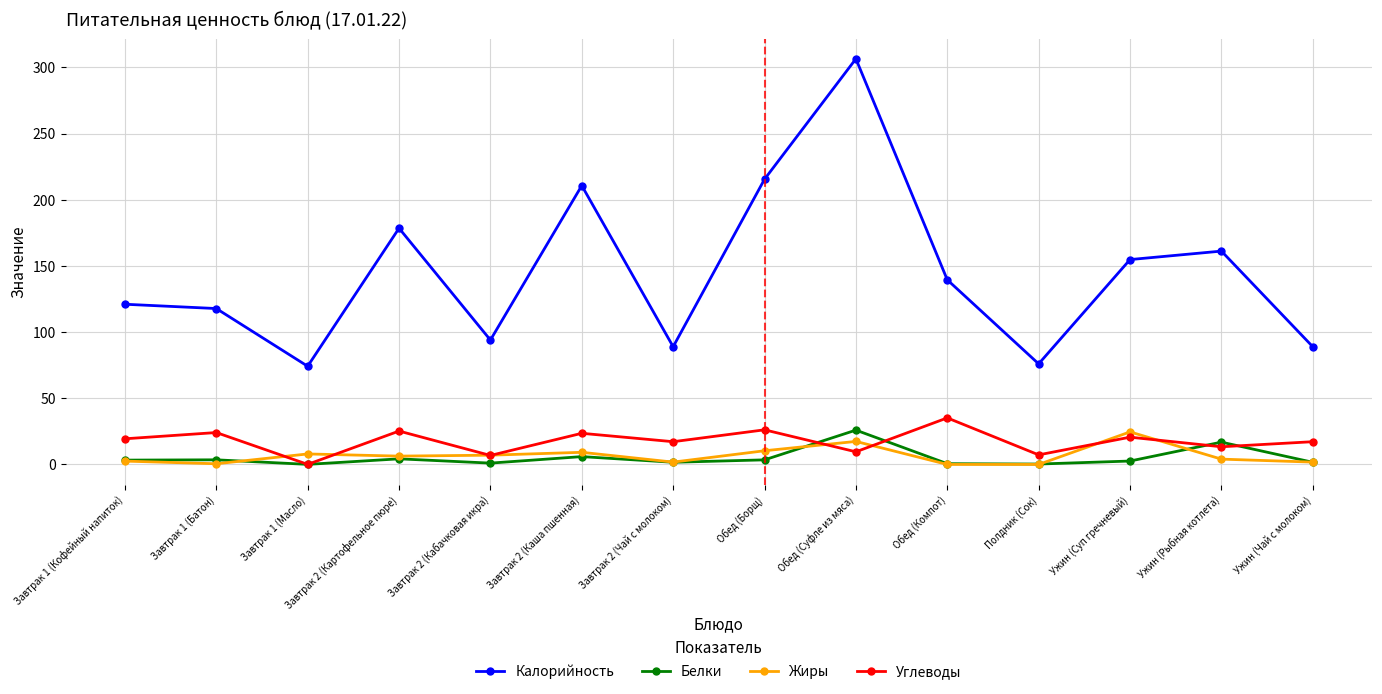

Is it true that Жиры equals 7.0 at Завтрак 2 (Кабачковая икра)?

True